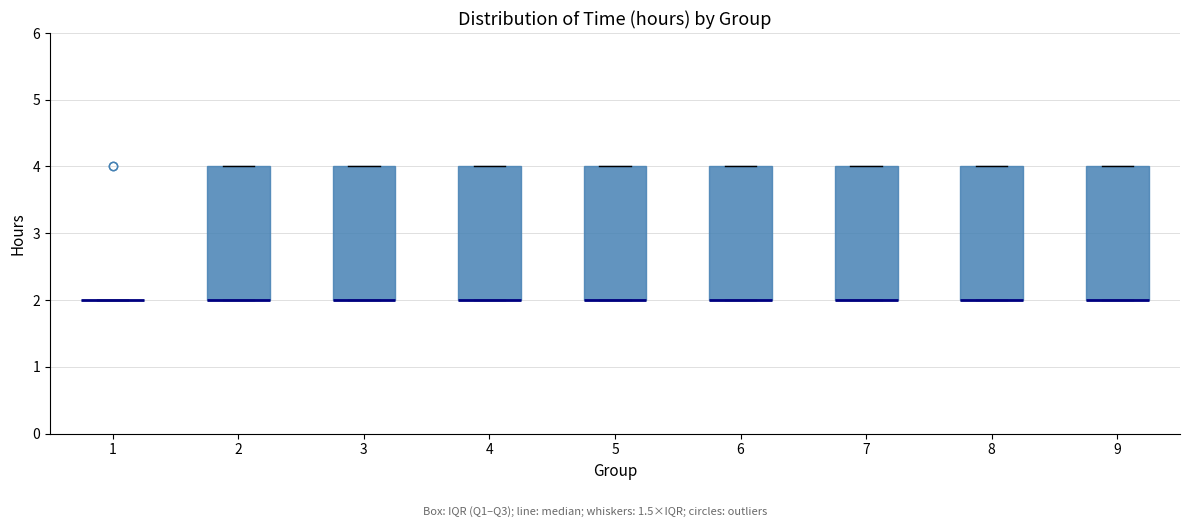

Reading left to right, read every box against the y-axis: the position of its median line, the range the box covers, and the ends of its whiskers. The values are not printed on the chart, so give them approximately, as read against the axis.

1: box collapsed to a line at 2, whiskers 2 to 2
2: median 2 (drawn on the box's lower edge), box 2 to 4, whiskers 2 to 4
3: median 2 (drawn on the box's lower edge), box 2 to 4, whiskers 2 to 4
4: median 2 (drawn on the box's lower edge), box 2 to 4, whiskers 2 to 4
5: median 2 (drawn on the box's lower edge), box 2 to 4, whiskers 2 to 4
6: median 2 (drawn on the box's lower edge), box 2 to 4, whiskers 2 to 4
7: median 2 (drawn on the box's lower edge), box 2 to 4, whiskers 2 to 4
8: median 2 (drawn on the box's lower edge), box 2 to 4, whiskers 2 to 4
9: median 2 (drawn on the box's lower edge), box 2 to 4, whiskers 2 to 4